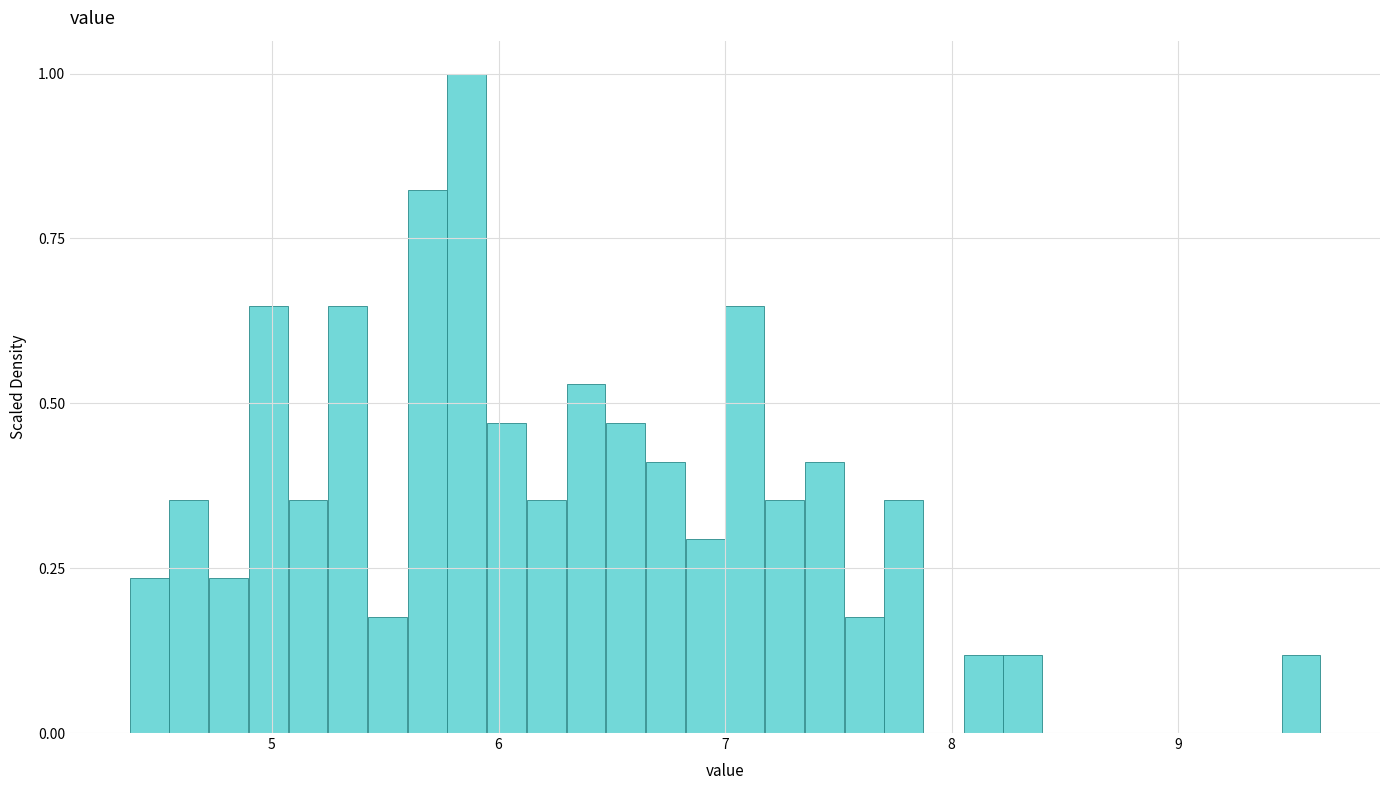

Read against the x-axis, roughly where is the centre of the tallest bar?

5.9